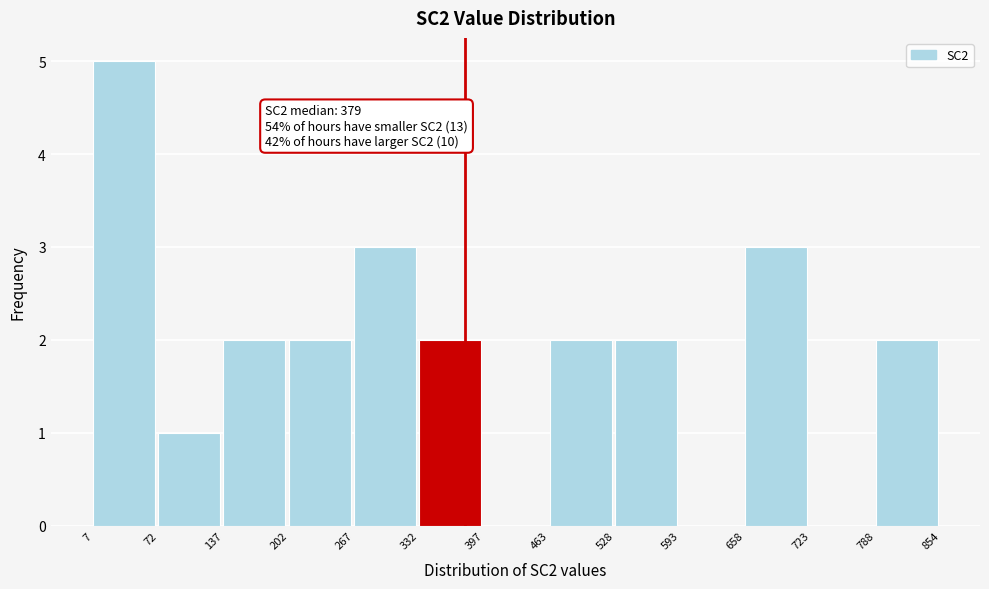

Over which range of the x-axis is the bar tallest?

7 to 72